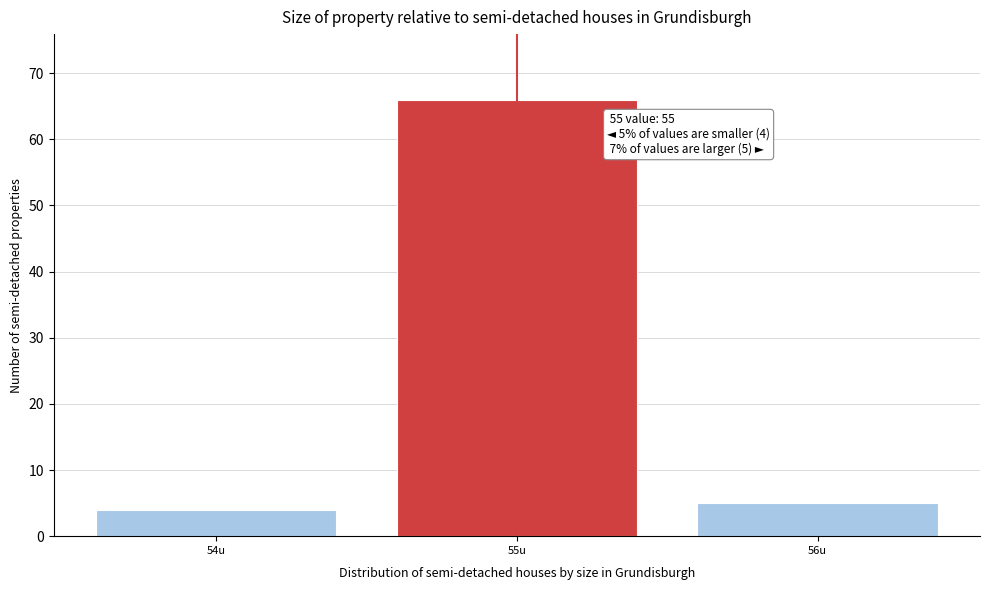

Reading left to right, extract all data points from this chart.

54u=4	55u=66	56u=5